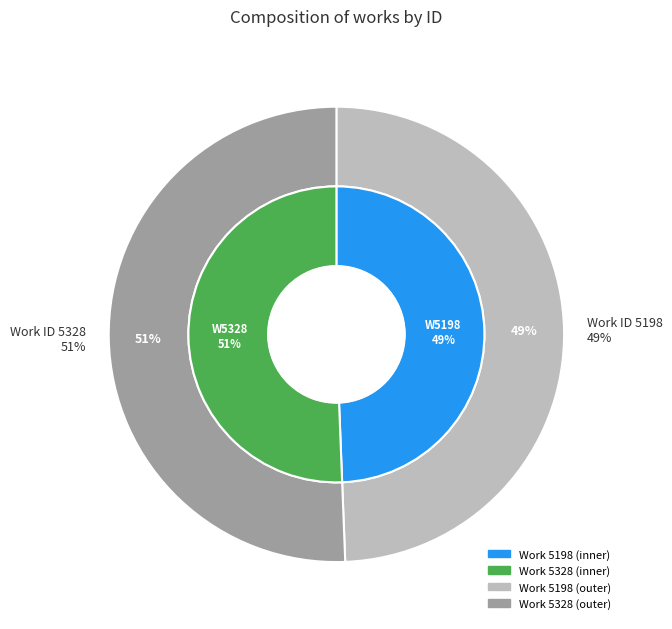

Approximately how many times larger is the value at Work 5198 compared to Work 5328?

1.0